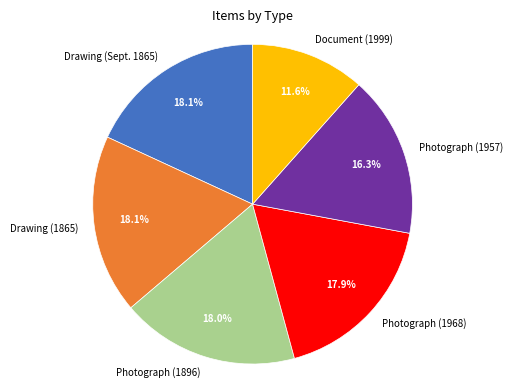

Does Photograph (1968) represent more than half of the total?

No